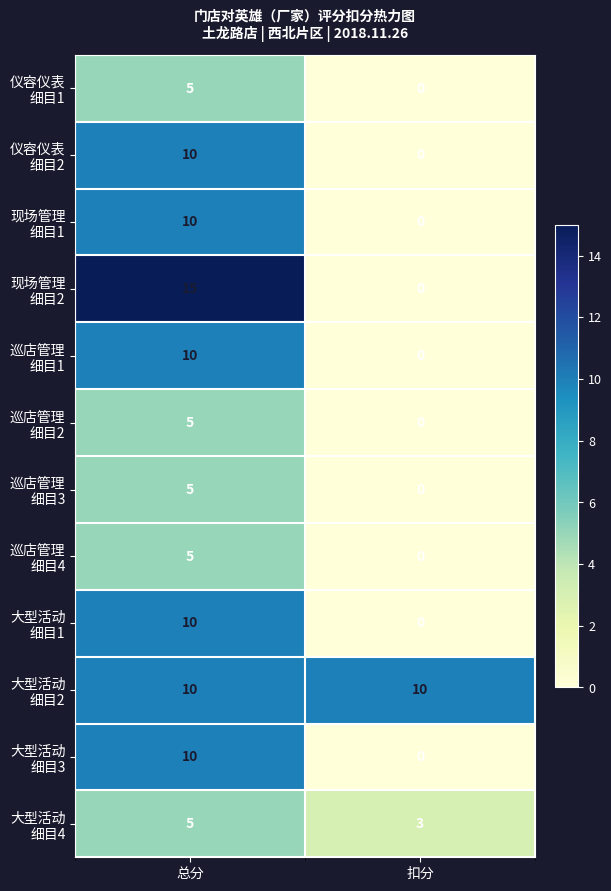

Count the number of data series in this chart.

12